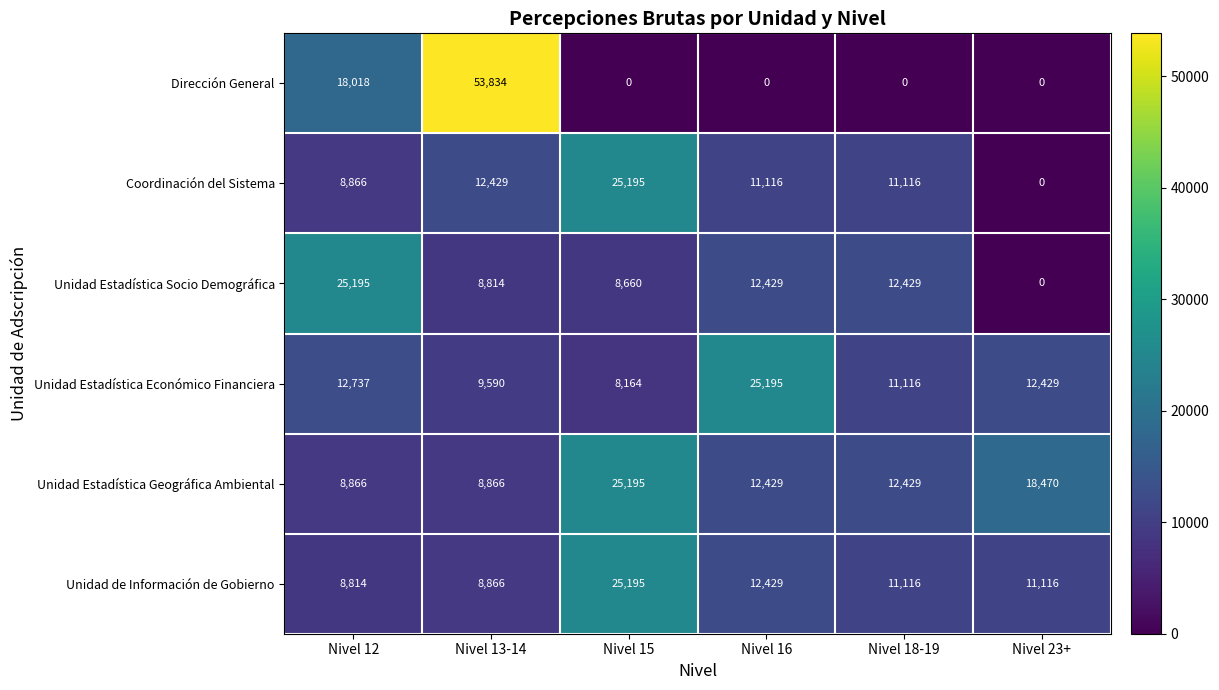

At which category is the sum across all series the highest?

Nivel 13-14